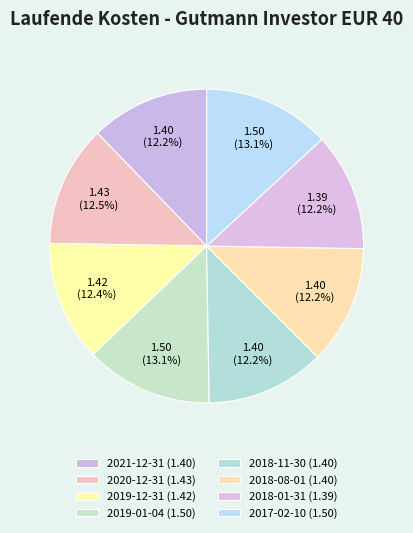

How many segments does this pie chart have?

8